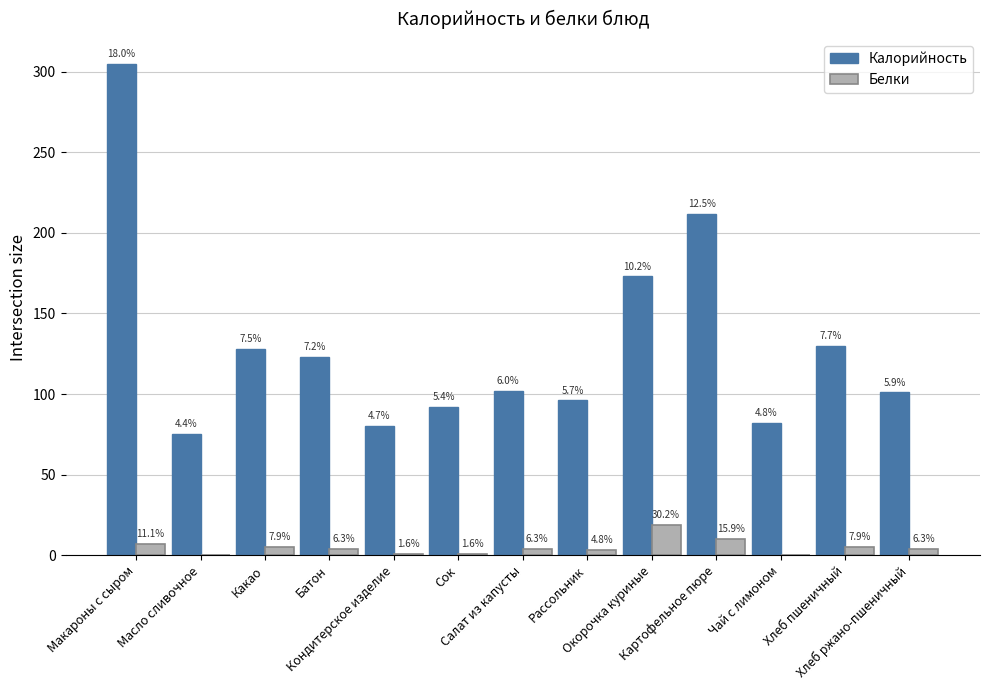

What are all the series names shown in the legend?

Калорийность, Белки